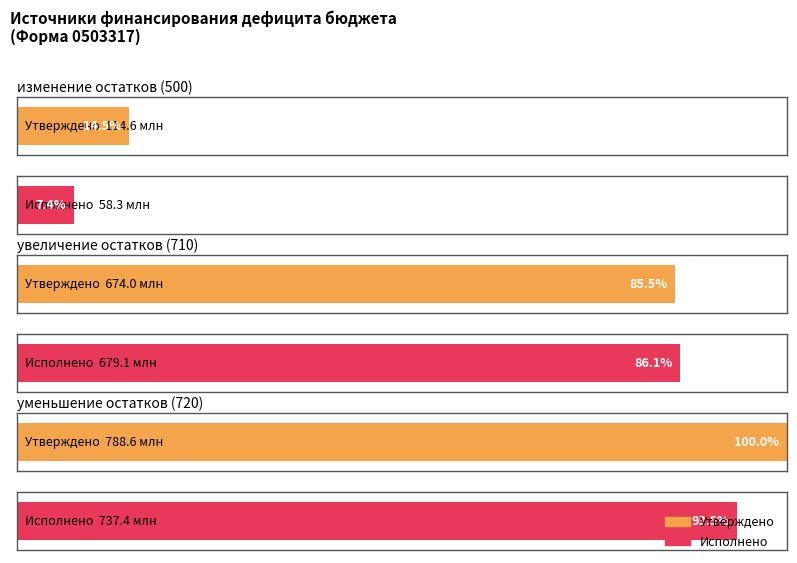

Which category has the highest value in the Исполнено series?

уменьшение остатков средств (720)